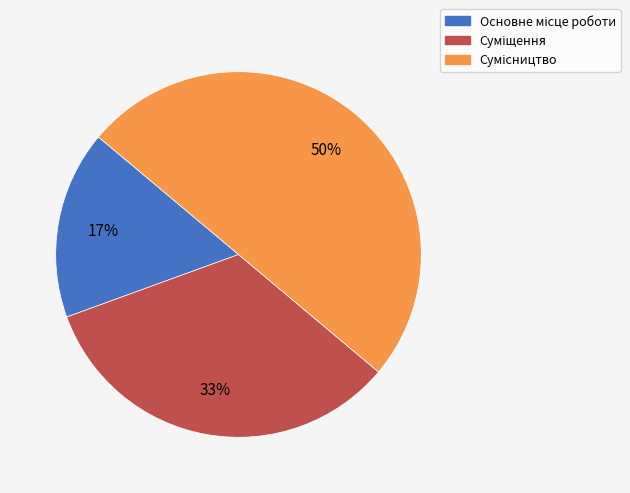

To the nearest percent, what is the difference between the largest and smallest slice percentages?

33%